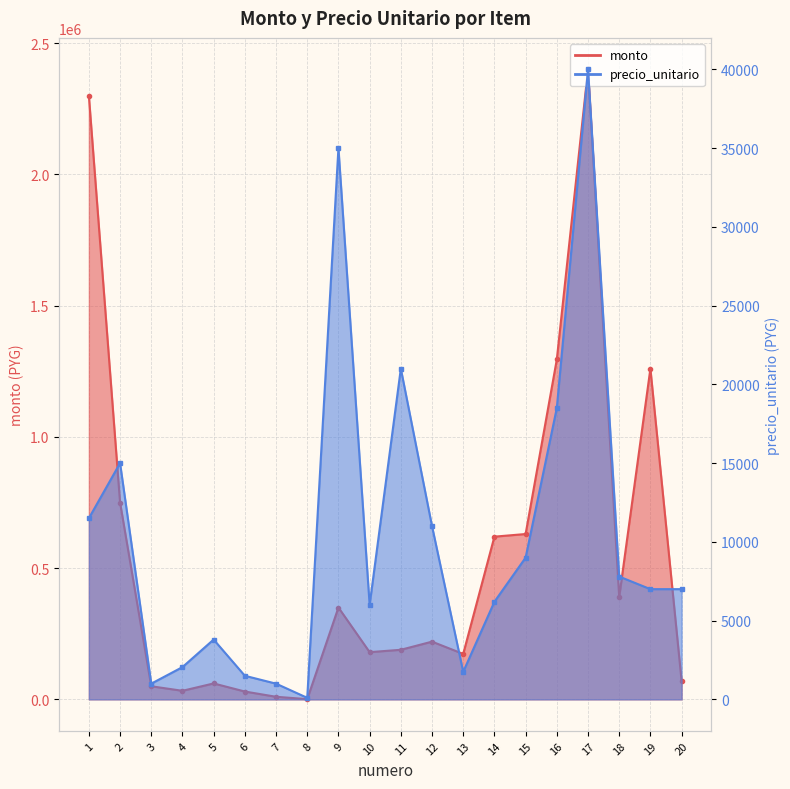

Which has a higher value, 5 or 9?

9